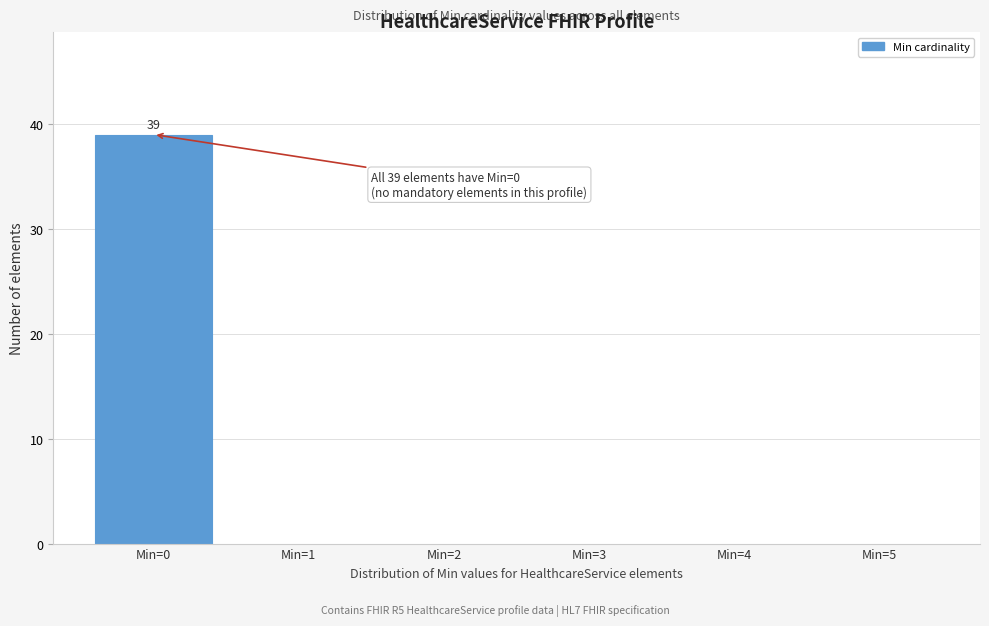

Which range on the x-axis has the tallest bar?

-0.5 to 0.5